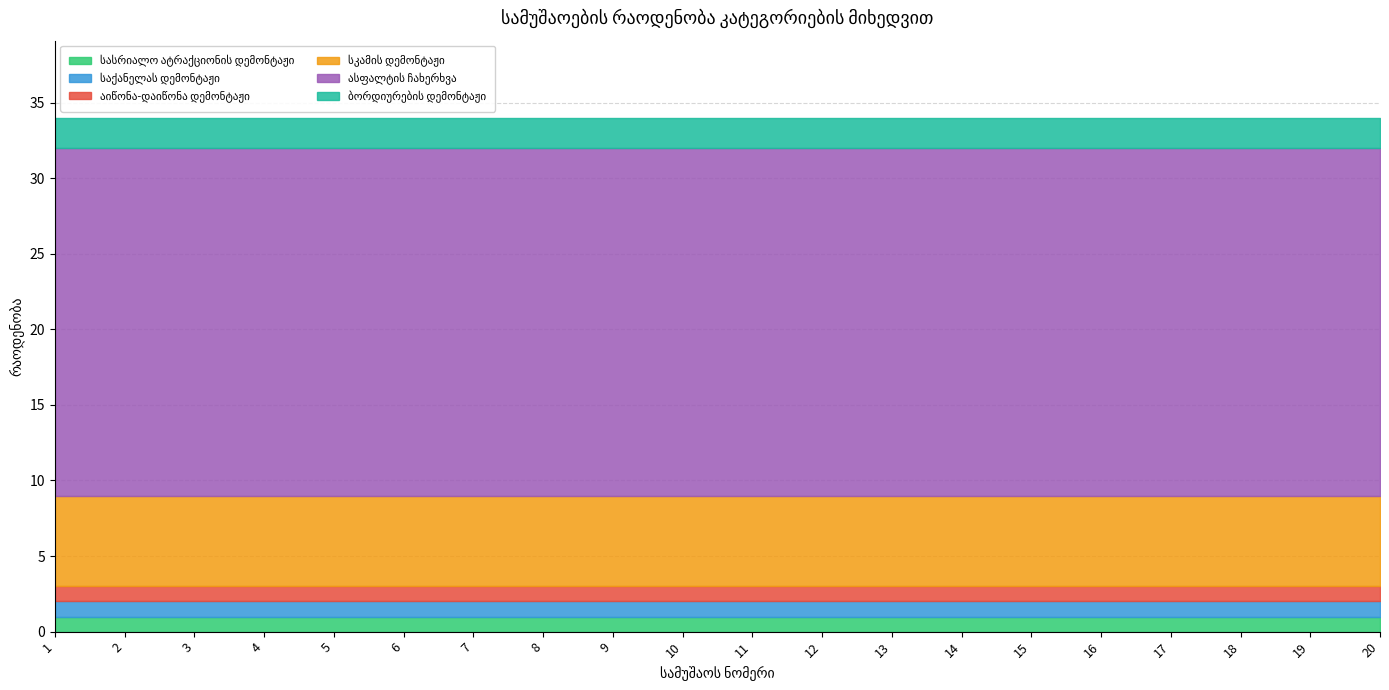

Reading right to left, what are all the values shown in this chart?

სასრიალო ატრაქციონის დემონტაჟი: 1	1	1	1	1	1	1	1	1	1	1	1	1	1	1	1	1	1	1	1
საქანელას დემონტაჟი: 1	1	1	1	1	1	1	1	1	1	1	1	1	1	1	1	1	1	1	1
აიწონა-დაიწონა დემონტაჟი: 1	1	1	1	1	1	1	1	1	1	1	1	1	1	1	1	1	1	1	1
სკამის დემონტაჟი: 6	6	6	6	6	6	6	6	6	6	6	6	6	6	6	6	6	6	6	6
ასფალტის ჩახერხვა: 23	23	23	23	23	23	23	23	23	23	23	23	23	23	23	23	23	23	23	23
ბორდიურების დემონტაჟი: 2	2	2	2	2	2	2	2	2	2	2	2	2	2	2	2	2	2	2	2